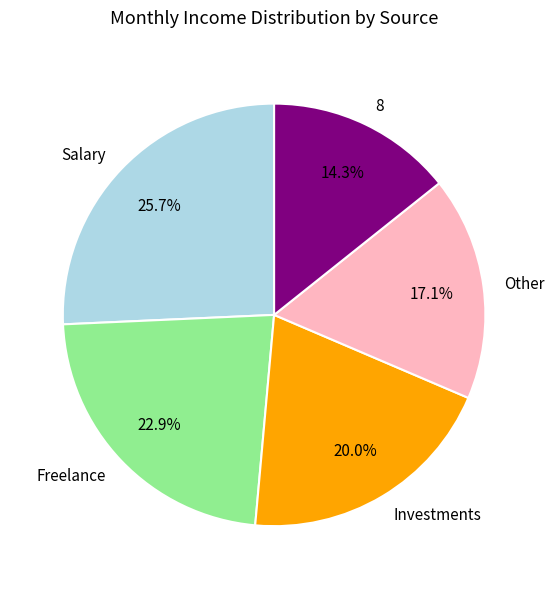

Count the number of slices in the pie.

5